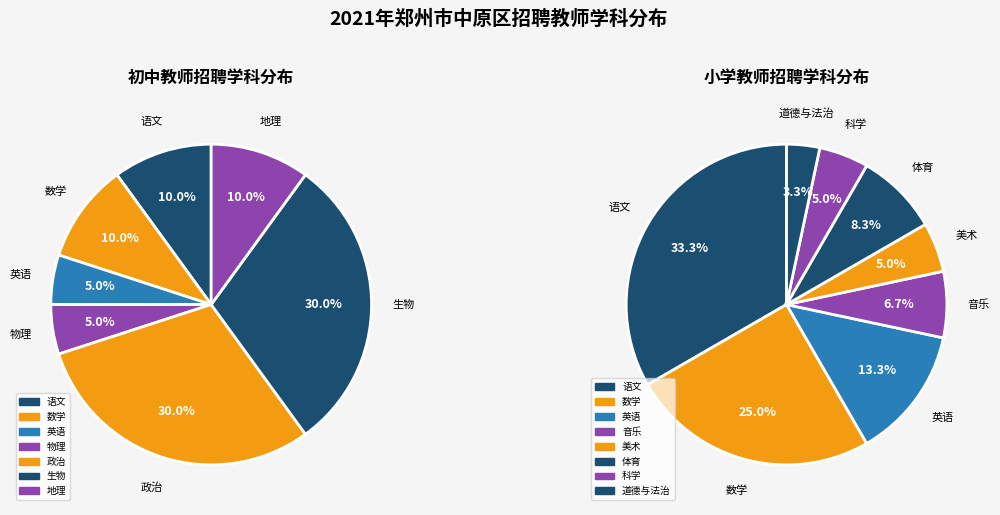

Combined, do 政治 and 数学 account for over 50%?

No